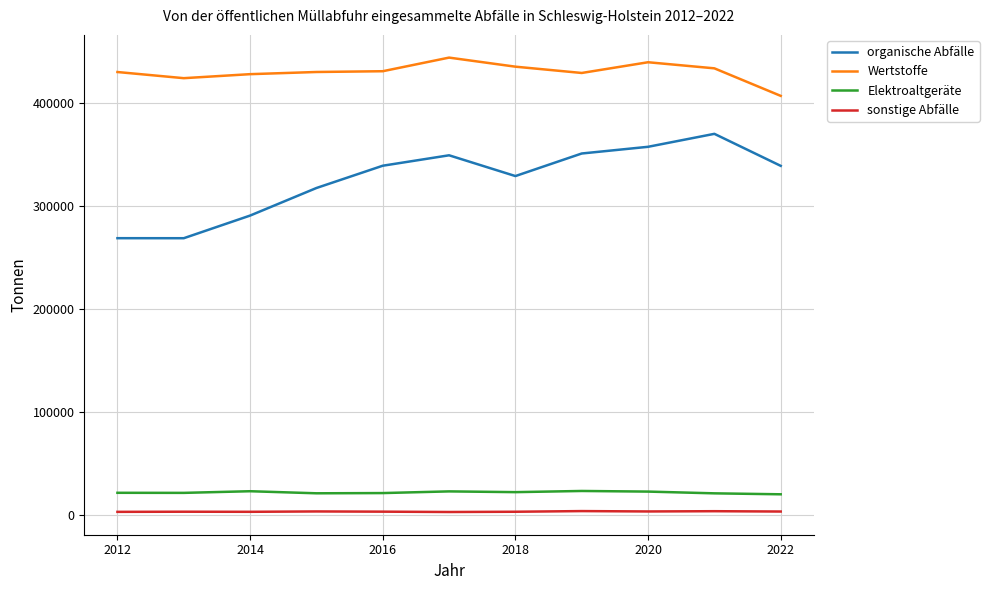

Does the chart display data point markers on the line(s)?

No